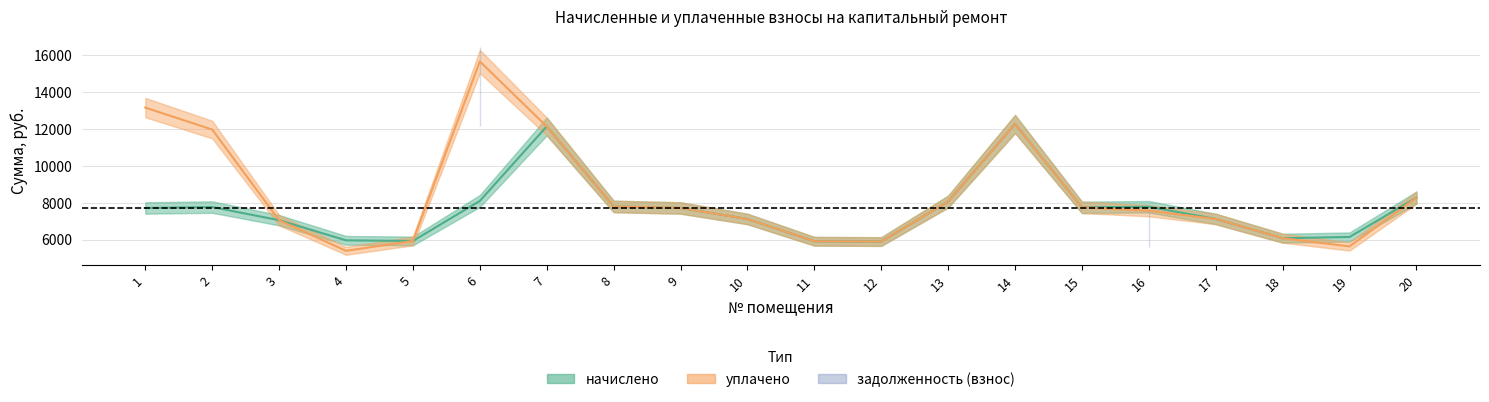

Reading right to left, list all the values displayed in this chart.

начислено: 20=8280.0	19=6143.8	18=6077.5	17=7120.8	16=7783.2	15=7750.1	14=12271.0	13=8064.7	12=5895.4	11=5911.9	10=7120.8	9=7717.0	8=7799.8	7=12138.5	6=8097.8	5=5928.5	4=5961.6	3=7054.6	2=7766.6	1=7717.0
уплачено: 20=8280.0	19=5631.8	18=6077.5	17=7120.8	16=7567.0	15=7750.1	14=12271.0	13=8064.7	12=5895.4	11=5911.9	10=7120.8	9=7717.0	8=7799.8	7=12138.5	6=15663.6	5=5928.5	4=5392.8	3=7054.6	2=11968.9	1=13159.9